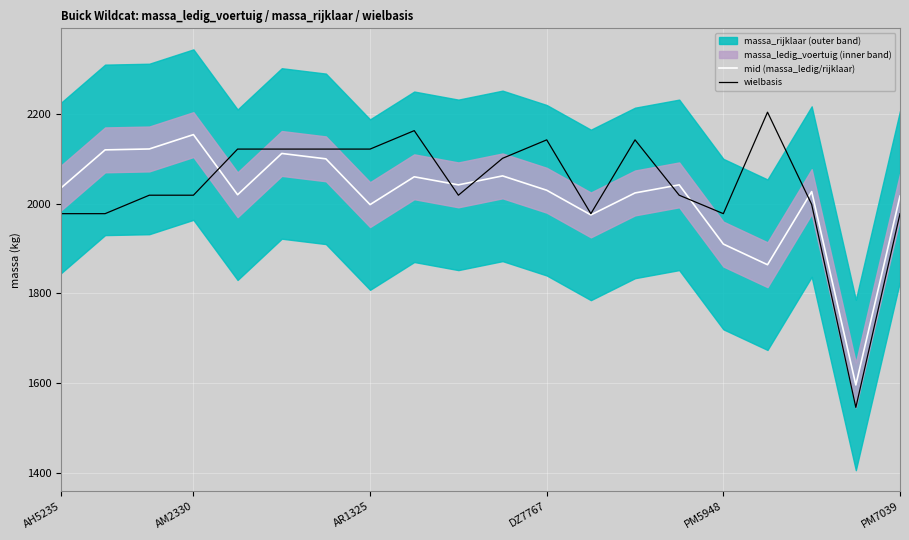

What is the difference between the second highest and minimum values in the mid (massa_ledig/rijklaar) series?

526.0